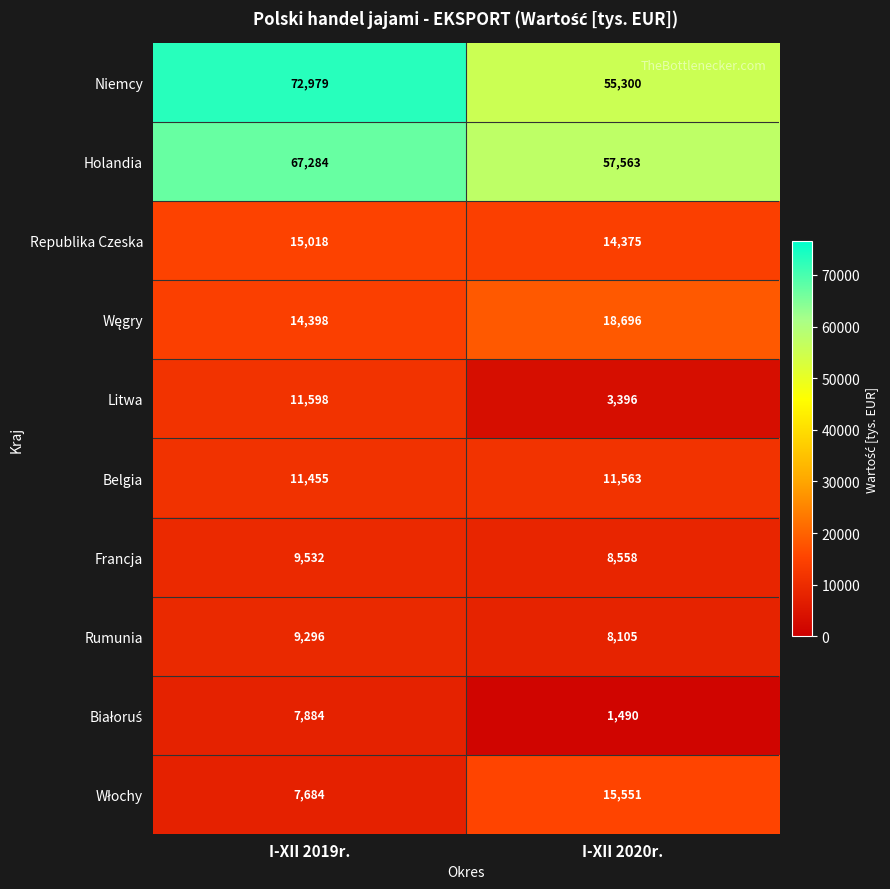

Between I-XII 2019r. and I-XII 2020r., which series saw the biggest shift?

Niemcy